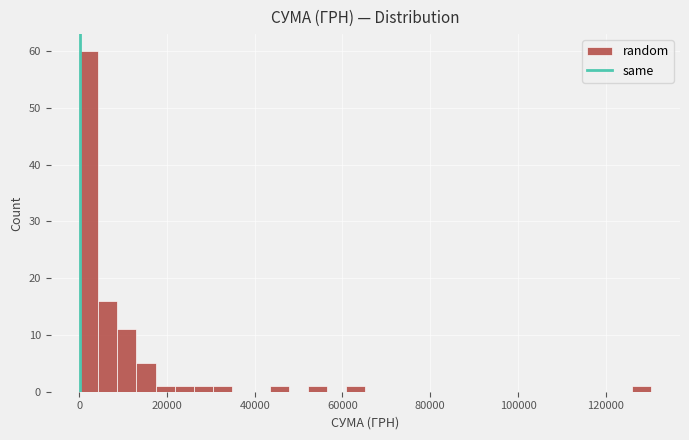

Around what value on the x-axis is the tallest bar? Give the approximate position of its centre, as read against the axis.

2000